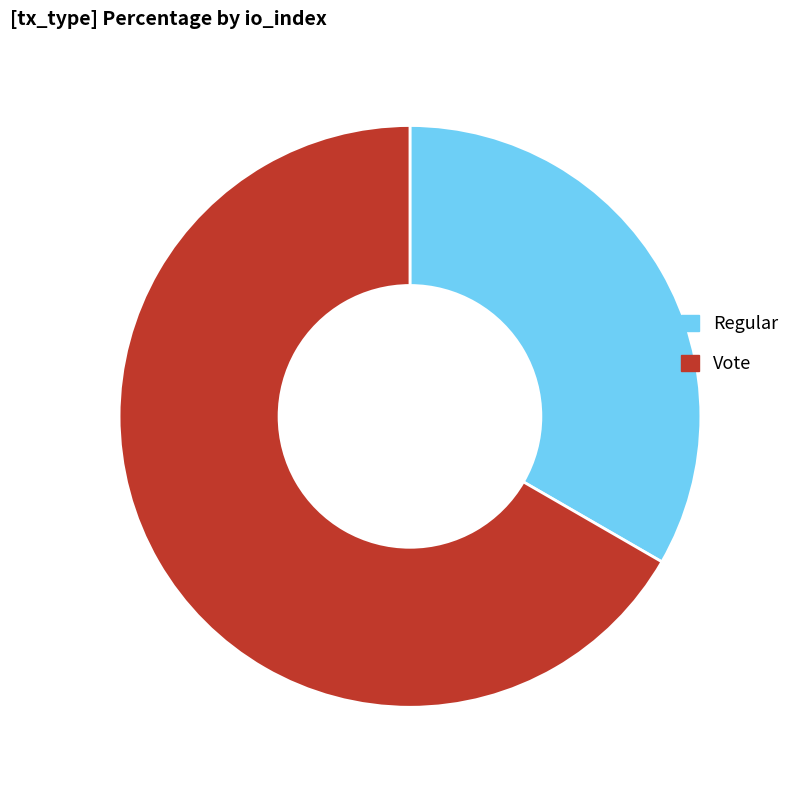

True or false: Regular accounts for 33% of the total.

True